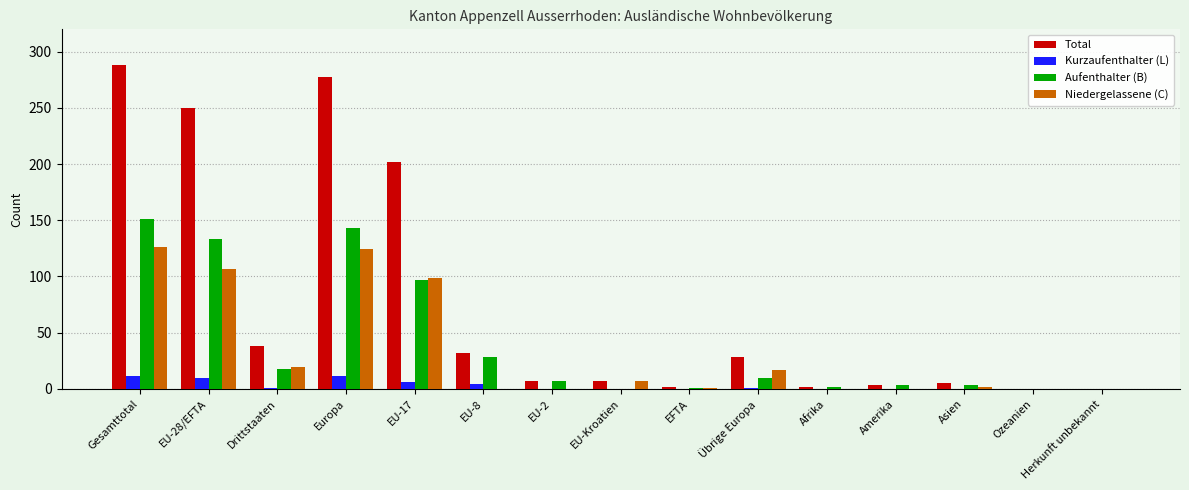

Between Drittstaaten and EFTA, which series saw the biggest shift?

Total